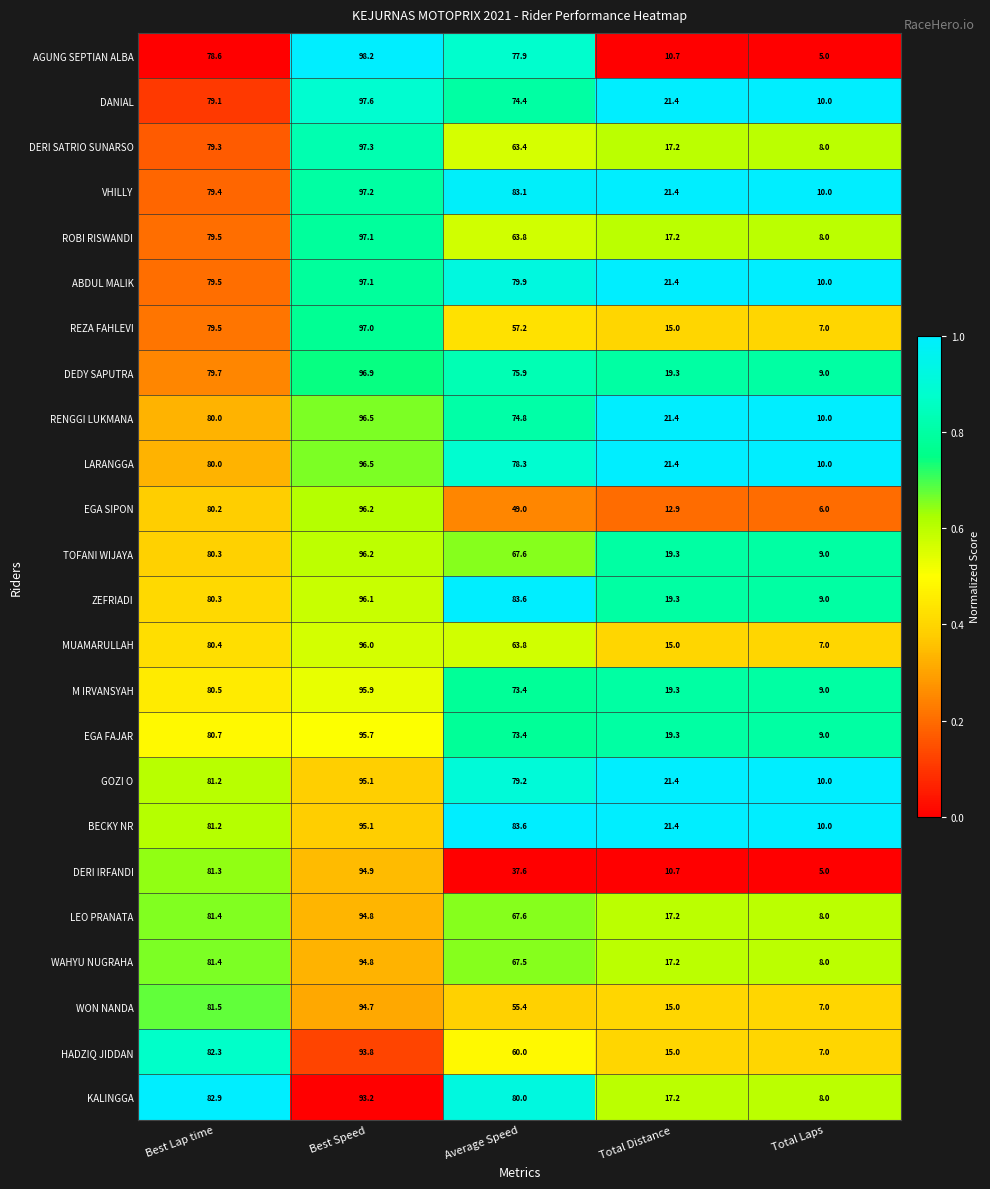

What is the sum of all REZA FAHLEVI values?

255.7